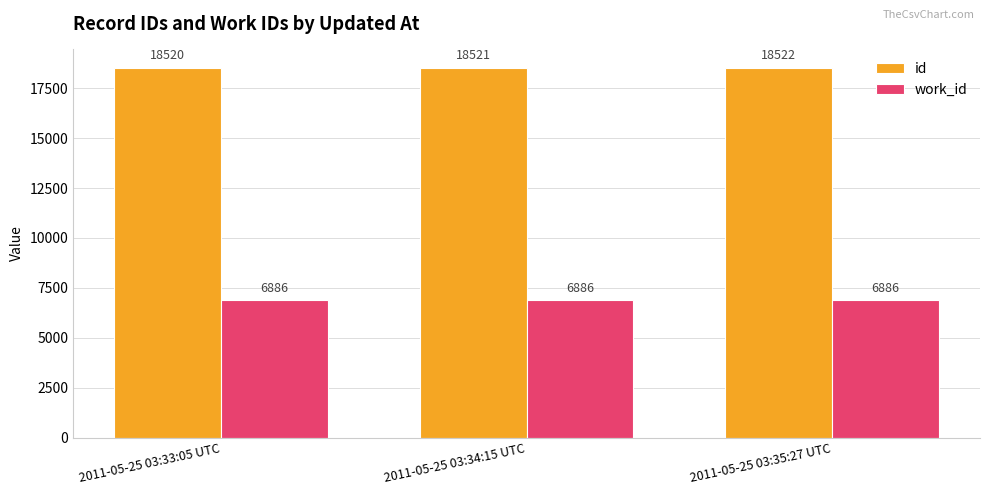

What is the sum of all id values?

55563